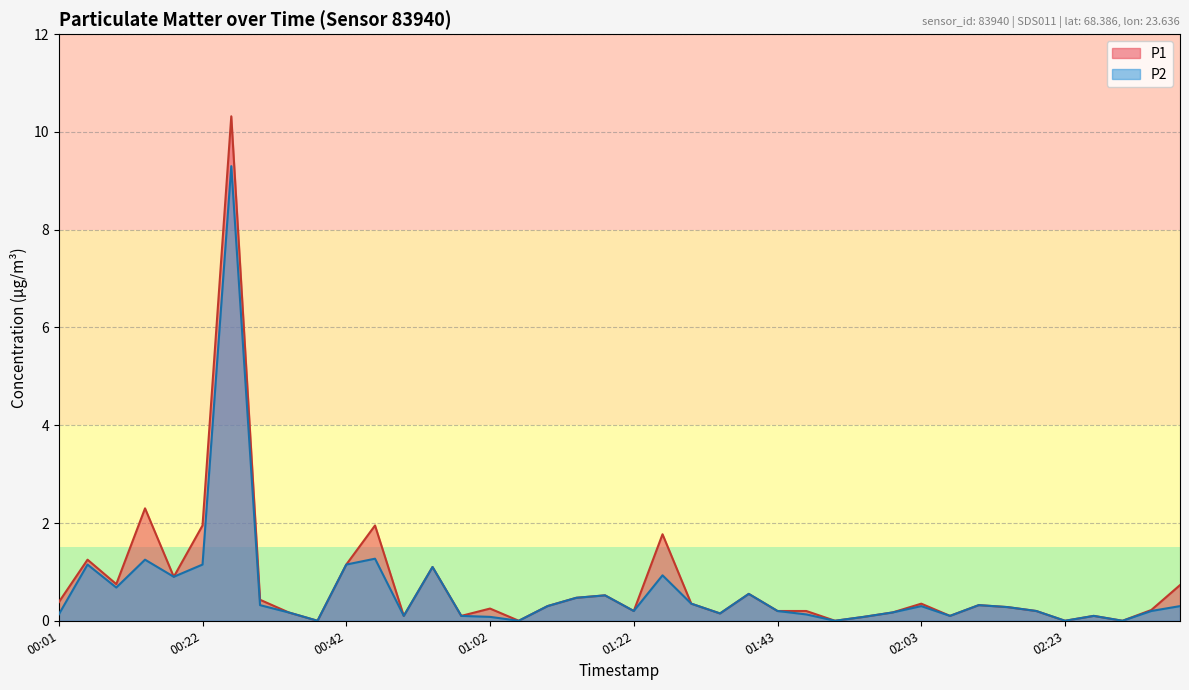

At which category is the sum across all series the highest?

00:26